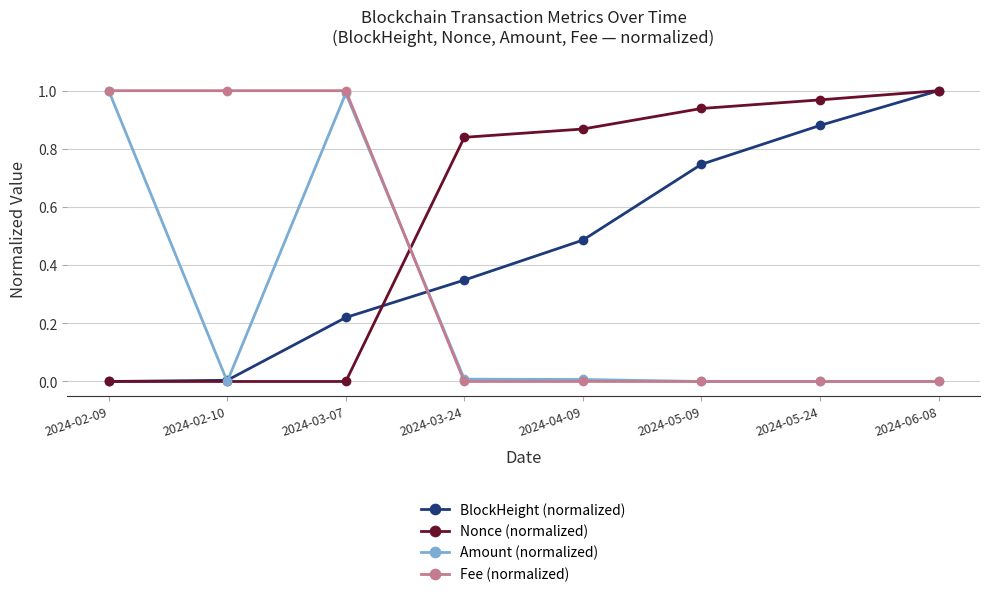

Between 2024-02-09 and 2024-03-24, which series saw the biggest shift?

Fee (normalized)